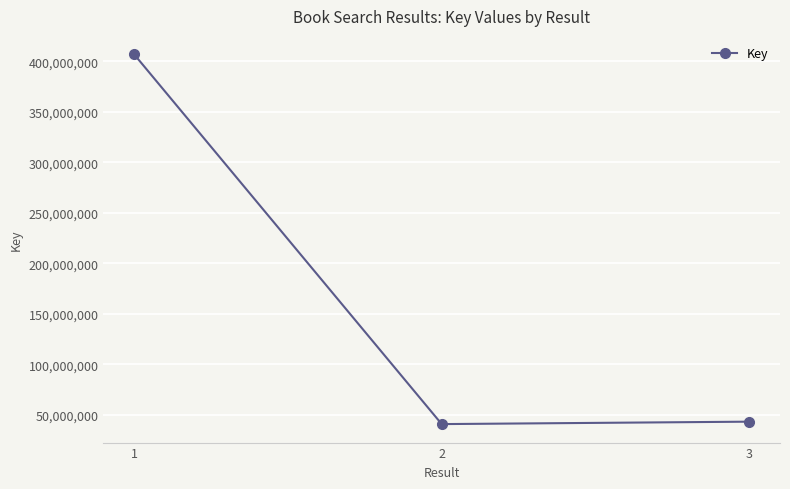

What is the change in value from 1 to 3?

-363635046